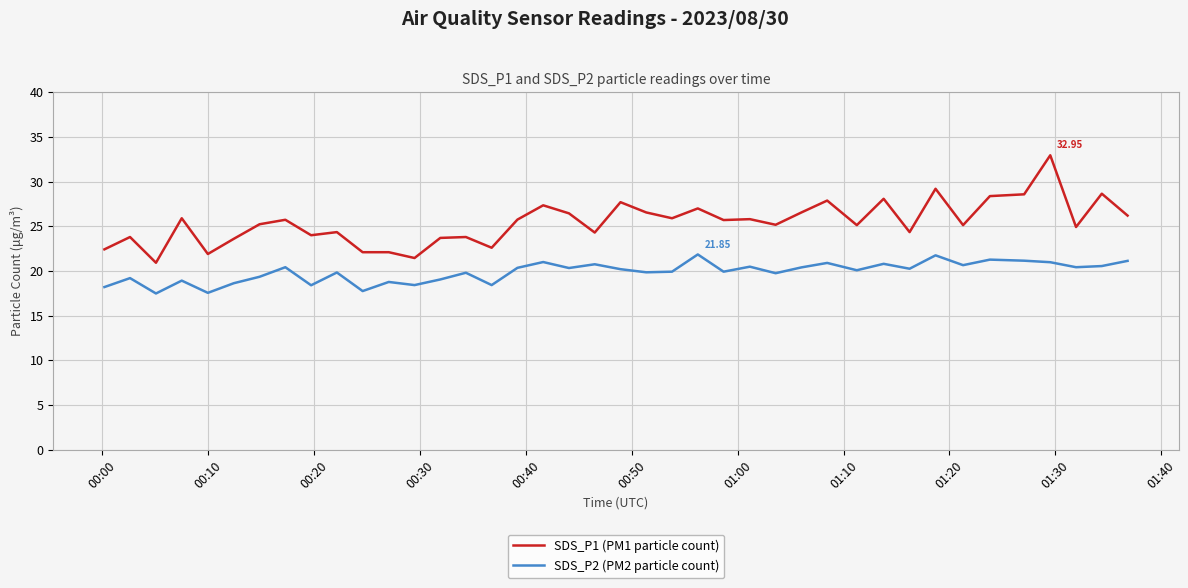

Which series has the largest total across all categories?

SDS_P1 (PM1 particle count)